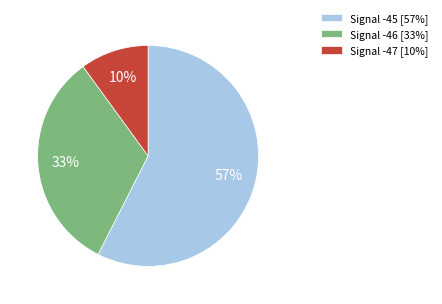

Does any single category account for the majority?

Yes